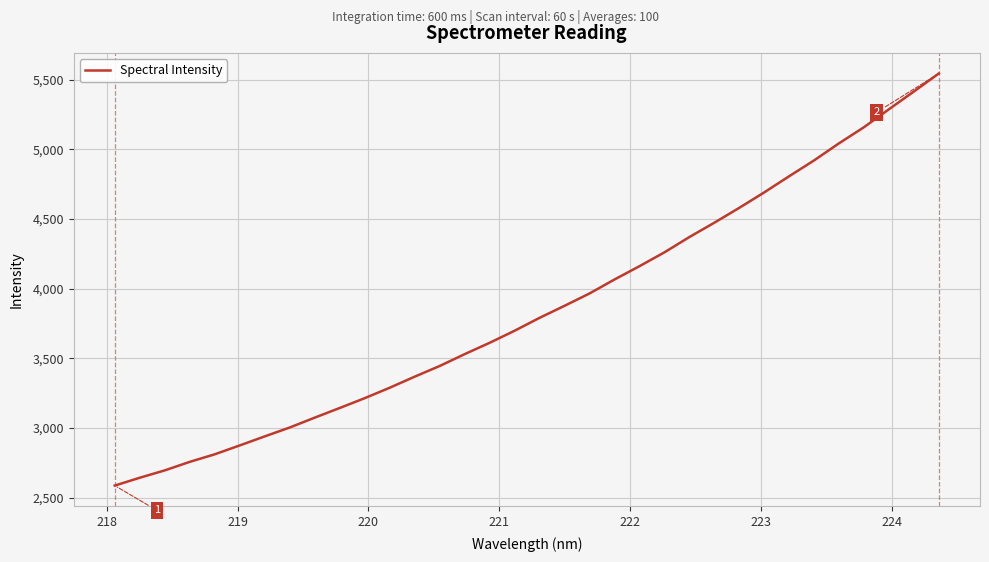

What is the greatest value displayed?

5543.7